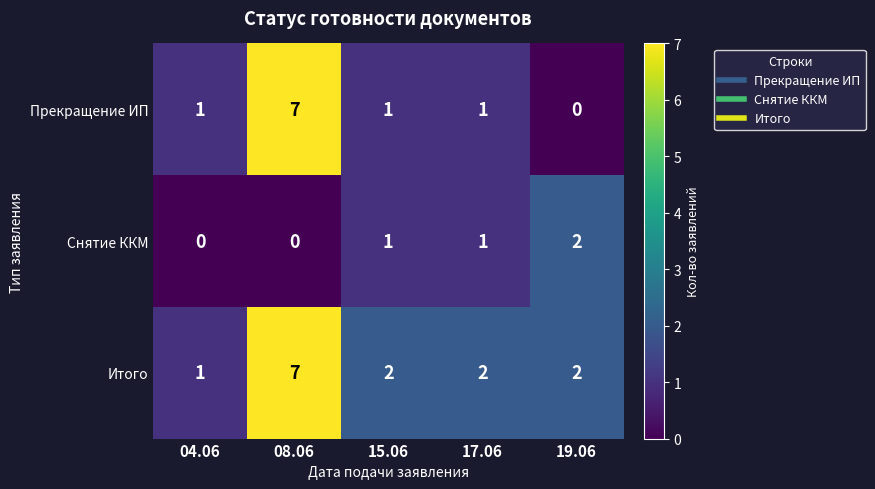

The Итого series shows 11 at 08.06. True or false?

False